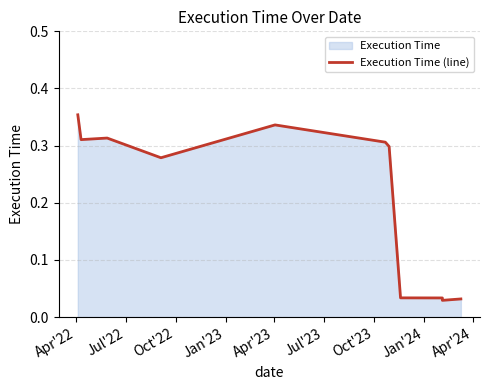

Which has a higher value, Oct'22 or Apr'24?

Oct'22